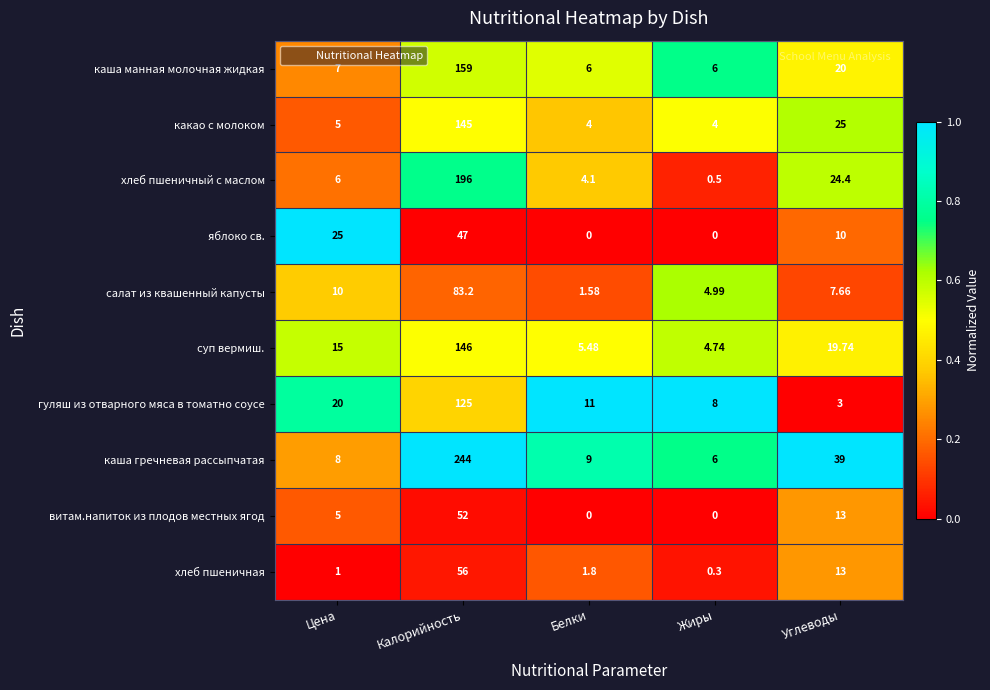

Which label corresponds to the largest value in the chart?

Калорийность